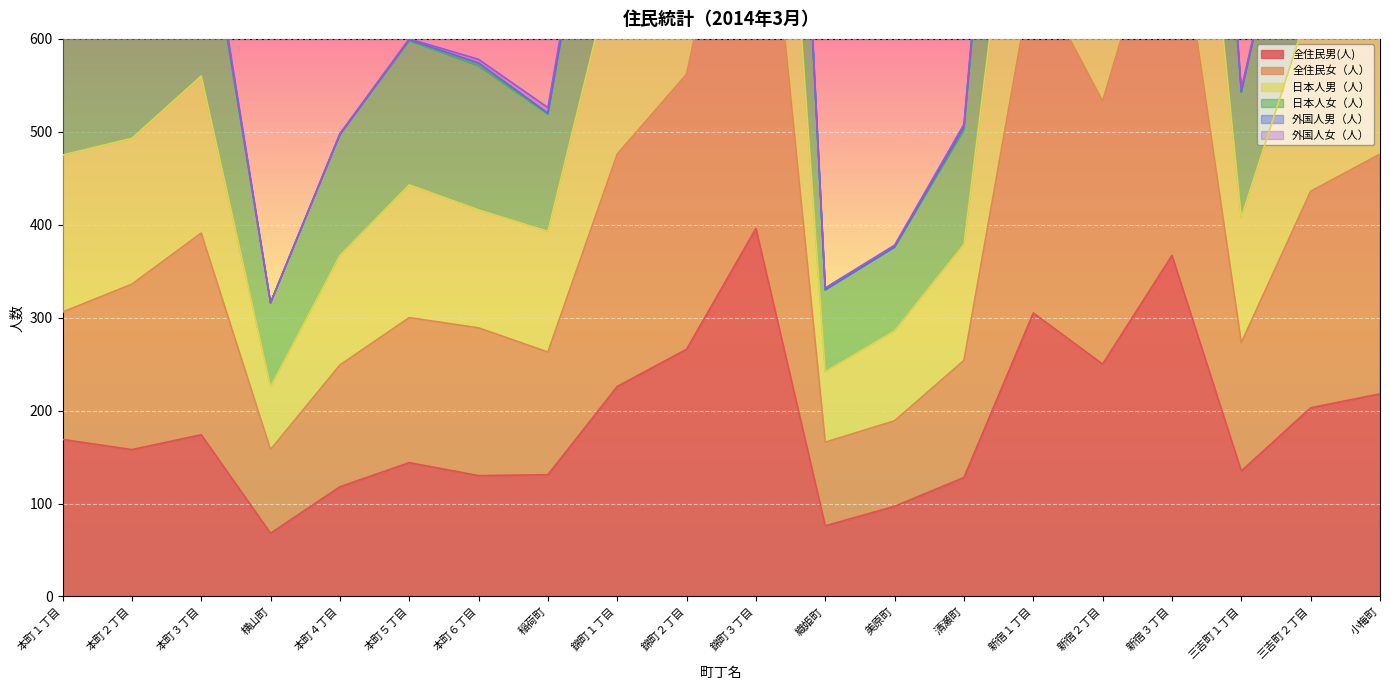

Which category has the lowest value in the 全住民女（人） series?

横山町